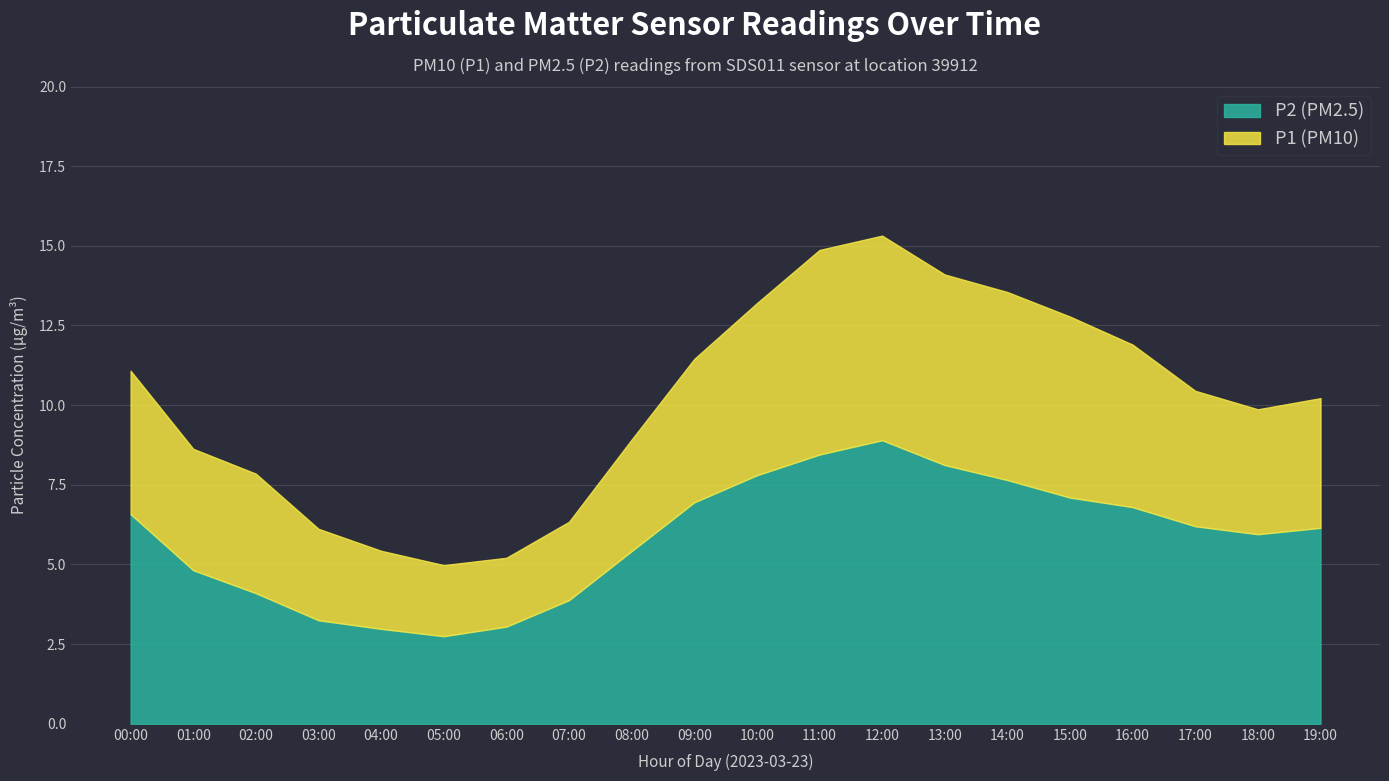

Which category has the lowest value across all series?

05:00